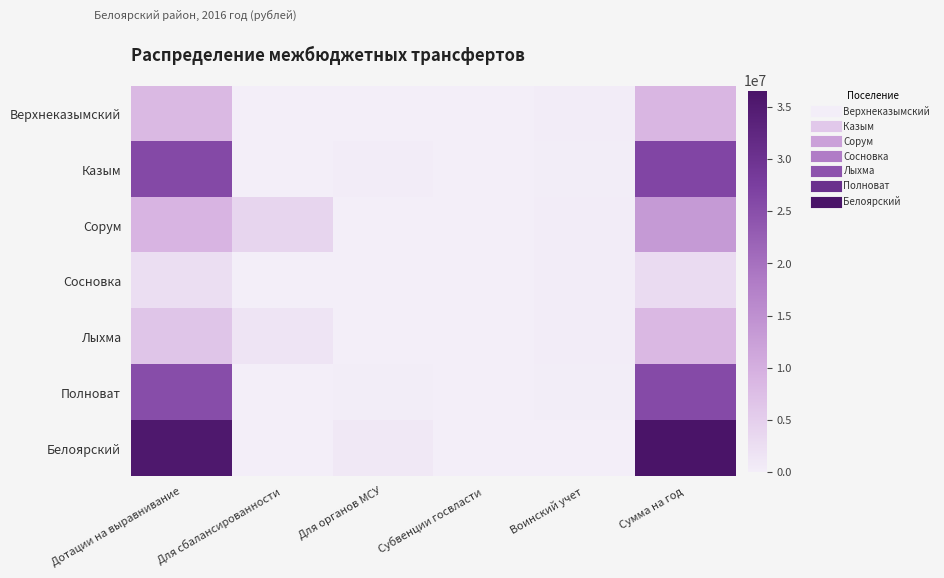

Between Сумма на год and Для сбалансированности, which is larger?

Сумма на год